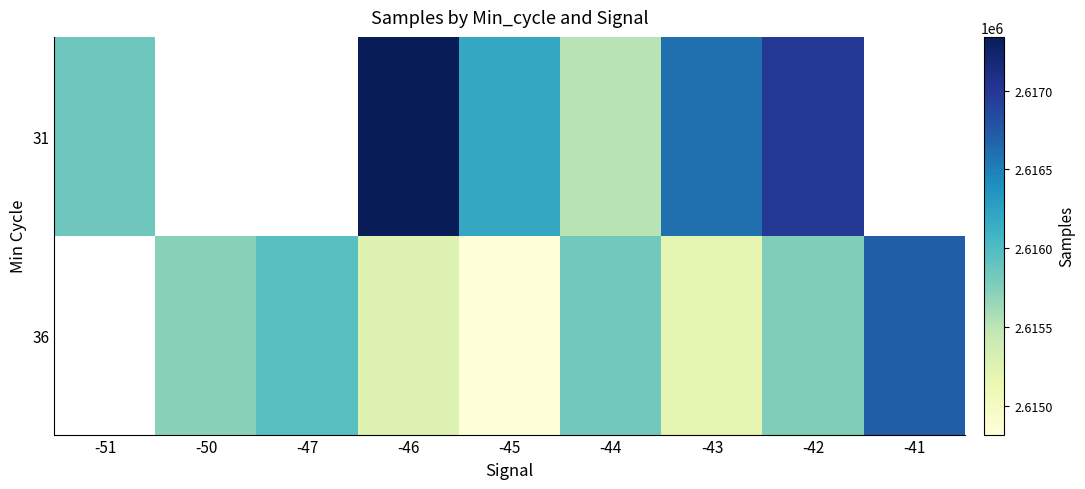

What is the minimum value for 31?

2615509.6